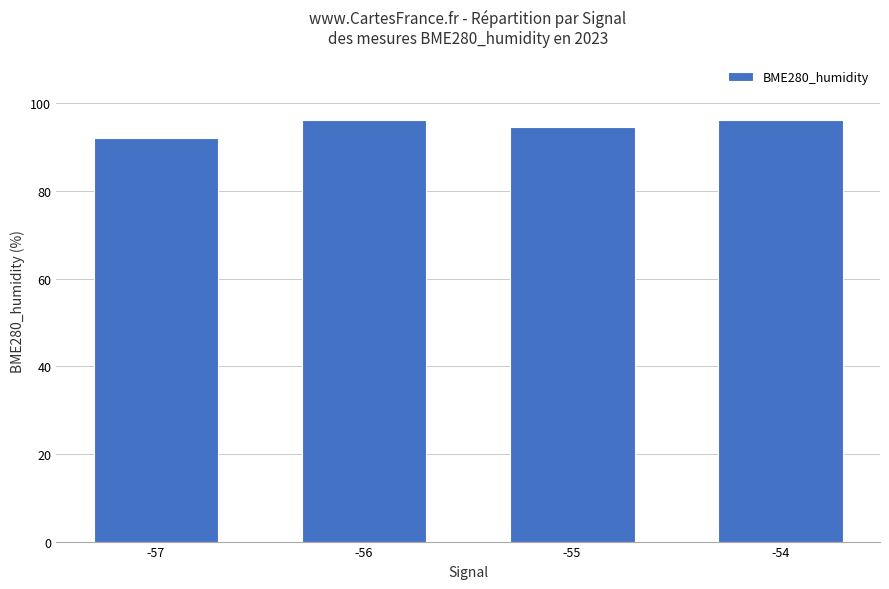

Which label corresponds to the smallest value in the chart?

-57